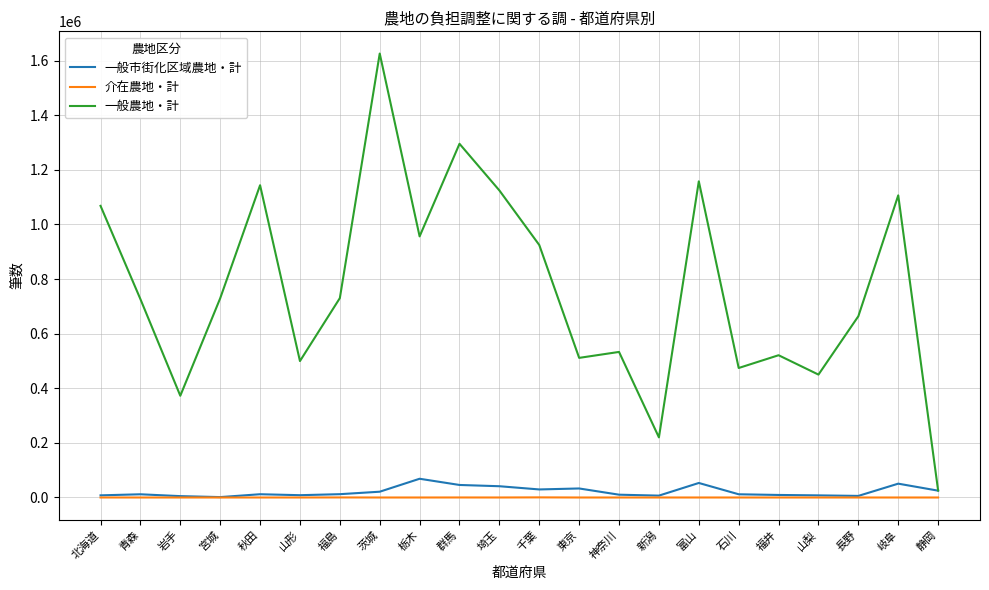

How many interior local valleys does the 一般農地・計 series have?

7